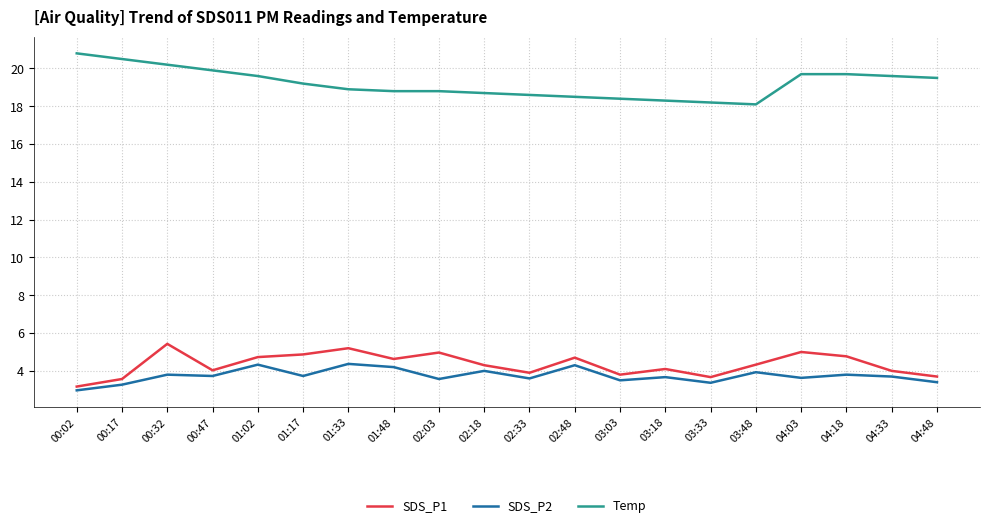

Is this an area chart (filled region under the line)?

No